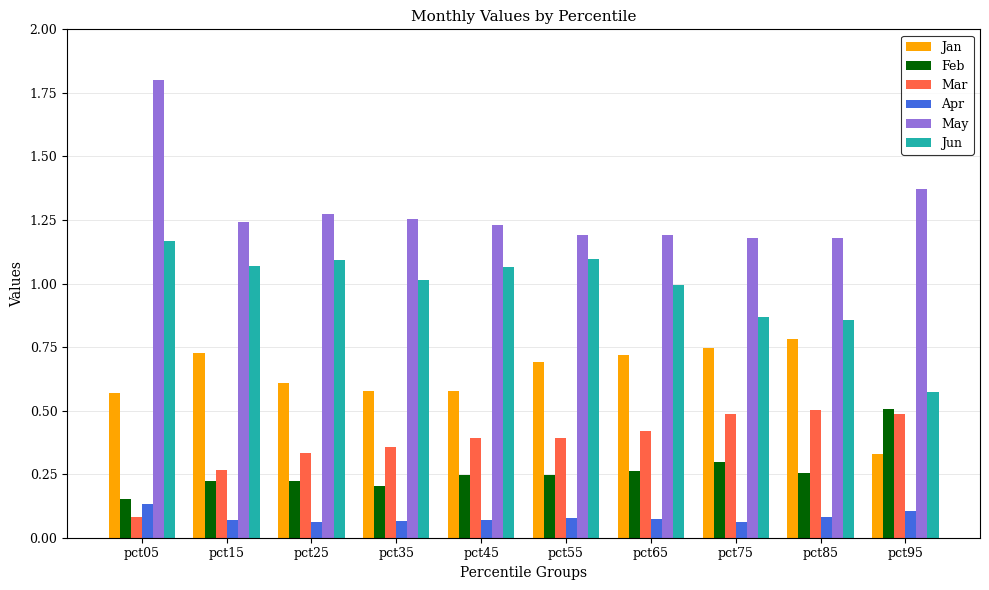

Does the chart contain stacked bars?

No